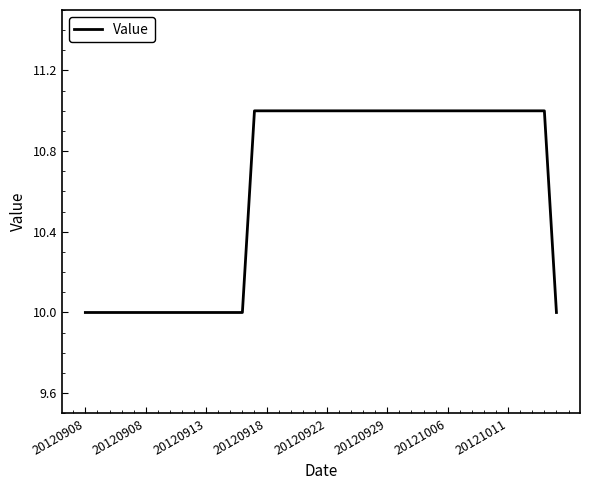

What is the maximum value shown in the chart?

11